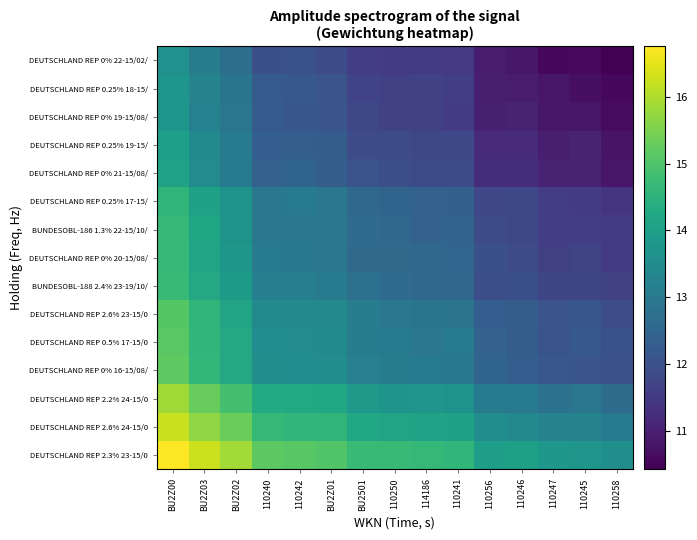

Reading right to left, extract all data points from this chart.

DEUTSCHLAND REP 2.3% 23-15/0: 110258=13.6	110245=13.7	110247=13.8	110246=14.0	110256=14.0	110241=14.6	114186=14.6	110250=14.7	BU2501=14.7	BU2Z01=15.0	110242=15.1	110240=15.2	BU2Z02=15.9	BU2Z03=16.3	BU2Z00=16.8
DEUTSCHLAND REP 2.6% 24-15/0: 110258=13.0	110245=13.3	110247=13.3	110246=13.4	110256=13.5	110241=14.0	114186=14.1	110250=14.1	BU2501=14.2	BU2Z01=14.6	110242=14.6	110240=14.6	BU2Z02=15.3	BU2Z03=15.7	BU2Z00=16.2
DEUTSCHLAND REP 2.2% 24-15/0: 110258=12.7	110245=12.9	110247=12.8	110246=13.1	110256=13.1	110241=13.7	114186=13.7	110250=13.7	BU2501=13.8	BU2Z01=14.2	110242=14.3	110240=14.3	BU2Z02=14.9	BU2Z03=15.3	BU2Z00=15.9
DEUTSCHLAND REP 0% 16-15/08/: 110258=12.0	110245=12.1	110247=12.1	110246=12.3	110256=12.5	110241=13.0	114186=13.1	110250=13.1	BU2501=13.2	BU2Z01=13.5	110242=13.5	110240=13.6	BU2Z02=14.2	BU2Z03=14.6	BU2Z00=15.2
DEUTSCHLAND REP 0.5% 17-15/0: 110258=12.0	110245=12.2	110247=12.1	110246=12.3	110256=12.4	110241=13.0	114186=12.9	110250=13.1	BU2501=13.1	BU2Z01=13.4	110242=13.5	110240=13.5	BU2Z02=14.3	BU2Z03=14.6	BU2Z00=15.1
DEUTSCHLAND REP 2.6% 23-15/0: 110258=11.9	110245=12.1	110247=12.1	110246=12.3	110256=12.3	110241=12.9	114186=12.9	110250=12.9	BU2501=13.1	BU2Z01=13.4	110242=13.4	110240=13.5	BU2Z02=14.1	BU2Z03=14.6	BU2Z00=15.1
BUNDESOBL-188 2.4% 23-19/10/: 110258=11.7	110245=11.8	110247=11.7	110246=12.0	110256=12.0	110241=12.5	114186=12.6	110250=12.6	BU2501=12.8	BU2Z01=13.1	110242=13.2	110240=13.2	BU2Z02=13.9	BU2Z03=14.3	BU2Z00=14.7
DEUTSCHLAND REP 0% 20-15/08/: 110258=11.5	110245=11.7	110247=11.6	110246=11.9	110256=12.0	110241=12.5	114186=12.6	110250=12.6	BU2501=12.6	BU2Z01=12.9	110242=13.0	110240=13.0	BU2Z02=13.8	BU2Z03=14.1	BU2Z00=14.6
BUNDESOBL-186 1.3% 22-15/10/: 110258=11.5	110245=11.6	110247=11.6	110246=11.8	110256=11.9	110241=12.4	114186=12.4	110250=12.6	BU2501=12.7	BU2Z01=12.9	110242=13.0	110240=13.0	BU2Z02=13.7	BU2Z03=14.1	BU2Z00=14.7
DEUTSCHLAND REP 0.25% 17-15/: 110258=11.4	110245=11.5	110247=11.6	110246=11.8	110256=11.8	110241=12.4	114186=12.4	110250=12.5	BU2501=12.5	BU2Z01=12.9	110242=13.0	110240=13.0	BU2Z02=13.7	BU2Z03=14.1	BU2Z00=14.6
DEUTSCHLAND REP 0% 21-15/08/: 110258=10.8	110245=11.0	110247=11.1	110246=11.3	110256=11.3	110241=11.9	114186=11.8	110250=12.0	BU2501=12.0	BU2Z01=12.3	110242=12.5	110240=12.4	BU2Z02=13.1	BU2Z03=13.5	BU2Z00=14.1
DEUTSCHLAND REP 0.25% 19-15/: 110258=10.8	110245=11.0	110247=11.0	110246=11.2	110256=11.2	110241=11.8	114186=11.8	110250=11.9	BU2501=11.9	BU2Z01=12.3	110242=12.4	110240=12.3	BU2Z02=13.0	BU2Z03=13.4	BU2Z00=14.0
DEUTSCHLAND REP 0% 19-15/08/: 110258=10.6	110245=10.8	110247=10.8	110246=11.0	110256=11.0	110241=11.6	114186=11.6	110250=11.7	BU2501=11.8	BU2Z01=12.1	110242=12.1	110240=12.2	BU2Z02=12.9	BU2Z03=13.2	BU2Z00=13.8
DEUTSCHLAND REP 0.25% 18-15/: 110258=10.6	110245=10.7	110247=10.8	110246=10.9	110256=11.0	110241=11.6	114186=11.7	110250=11.6	BU2501=11.7	BU2Z01=12.1	110242=12.2	110240=12.2	BU2Z02=12.9	BU2Z03=13.3	BU2Z00=13.8
DEUTSCHLAND REP 0% 22-15/02/: 110258=10.4	110245=10.6	110247=10.6	110246=10.8	110256=10.9	110241=11.5	114186=11.5	110250=11.5	BU2501=11.6	BU2Z01=11.9	110242=12.0	110240=12.0	BU2Z02=12.7	BU2Z03=13.1	BU2Z00=13.6